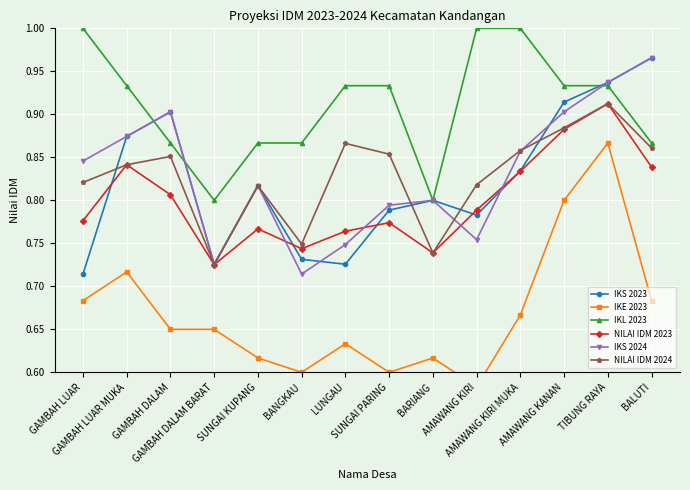

What is the maximum value shown in the chart?

1.0